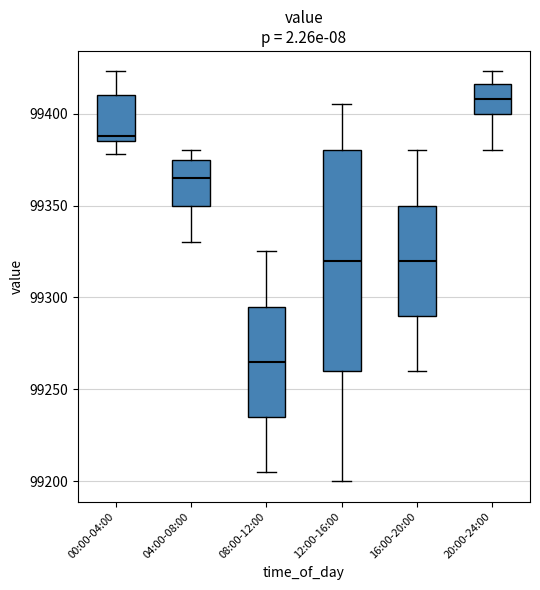

Which box's median line is the lowest?

08:00-12:00